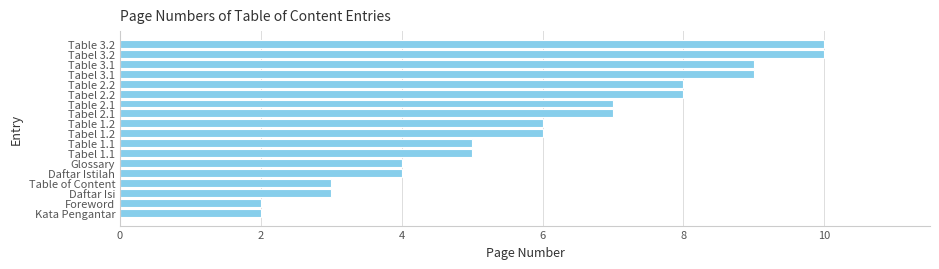

Reading top to bottom, extract all data points from this chart.

Table 3.2=10	Tabel 3.2=10	Table 3.1=9	Tabel 3.1=9	Table 2.2=8	Tabel 2.2=8	Table 2.1=7	Tabel 2.1=7	Table 1.2=6	Tabel 1.2=6	Table 1.1=5	Tabel 1.1=5	Glossary=4	Daftar Istilah=4	Table of Content=3	Daftar Isi=3	Foreword=2	Kata Pengantar=2